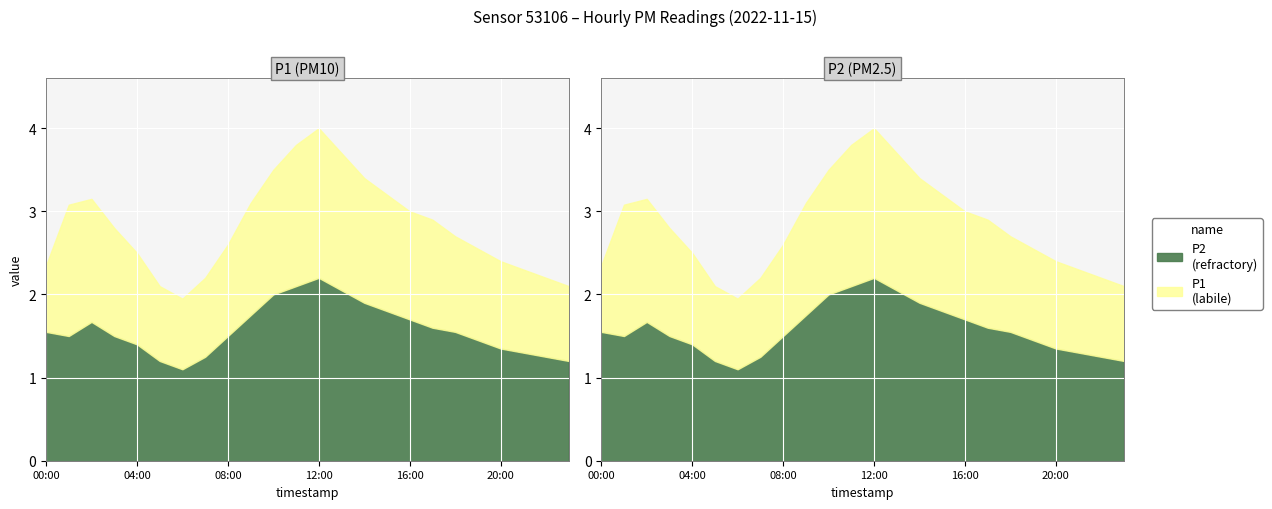

True or false: P2 and P1 intersect in this chart.

False